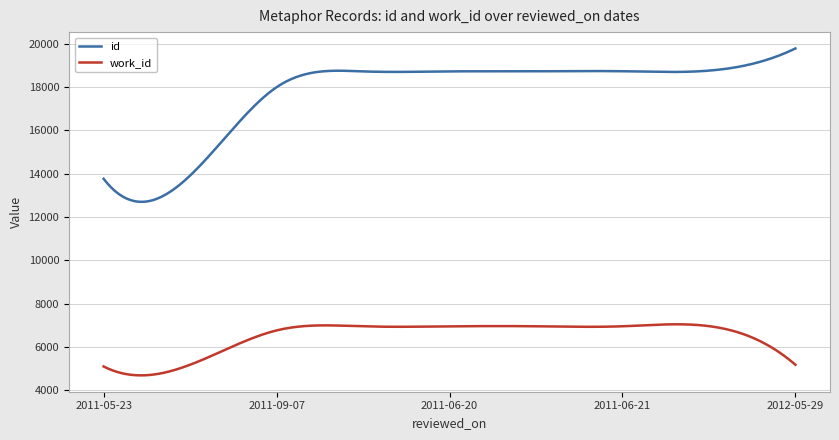

True or false: work_id and id intersect in this chart.

False